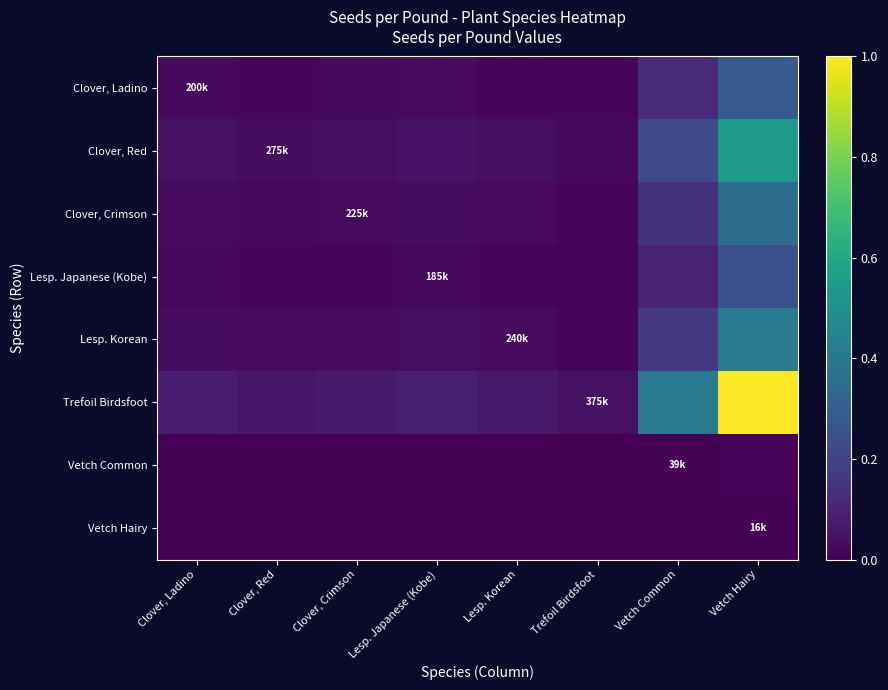

Reading left to right, what are all the values shown in this chart?

Clover, Ladino: Clover, Ladino=0.0	Clover, Red=0.0	Clover, Crimson=0.0	Lesp. Japanese (Kobe)=0.0	Lesp. Korean=0.0	Trefoil Birdsfoot=0.0	Vetch Common=0.1	Vetch Hairy=0.3
Clover, Red: Clover, Ladino=0.0	Clover, Red=0.0	Clover, Crimson=0.0	Lesp. Japanese (Kobe)=0.0	Lesp. Korean=0.0	Trefoil Birdsfoot=0.0	Vetch Common=0.2	Vetch Hairy=0.5
Clover, Crimson: Clover, Ladino=0.0	Clover, Red=0.0	Clover, Crimson=0.0	Lesp. Japanese (Kobe)=0.0	Lesp. Korean=0.0	Trefoil Birdsfoot=0.0	Vetch Common=0.1	Vetch Hairy=0.4
Lesp. Japanese (Kobe): Clover, Ladino=0.0	Clover, Red=0.0	Clover, Crimson=0.0	Lesp. Japanese (Kobe)=0.0	Lesp. Korean=0.0	Trefoil Birdsfoot=0.0	Vetch Common=0.1	Vetch Hairy=0.2
Lesp. Korean: Clover, Ladino=0.0	Clover, Red=0.0	Clover, Crimson=0.0	Lesp. Japanese (Kobe)=0.0	Lesp. Korean=0.0	Trefoil Birdsfoot=0.0	Vetch Common=0.2	Vetch Hairy=0.4
Trefoil Birdsfoot: Clover, Ladino=0.1	Clover, Red=0.1	Clover, Crimson=0.1	Lesp. Japanese (Kobe)=0.1	Lesp. Korean=0.1	Trefoil Birdsfoot=0.0	Vetch Common=0.4	Vetch Hairy=1.0
Vetch Common: Clover, Ladino=0.0	Clover, Red=0.0	Clover, Crimson=0.0	Lesp. Japanese (Kobe)=0.0	Lesp. Korean=0.0	Trefoil Birdsfoot=0.0	Vetch Common=0.0	Vetch Hairy=0.0
Vetch Hairy: Clover, Ladino=0.0	Clover, Red=0.0	Clover, Crimson=0.0	Lesp. Japanese (Kobe)=0.0	Lesp. Korean=0.0	Trefoil Birdsfoot=0.0	Vetch Common=0.0	Vetch Hairy=0.0